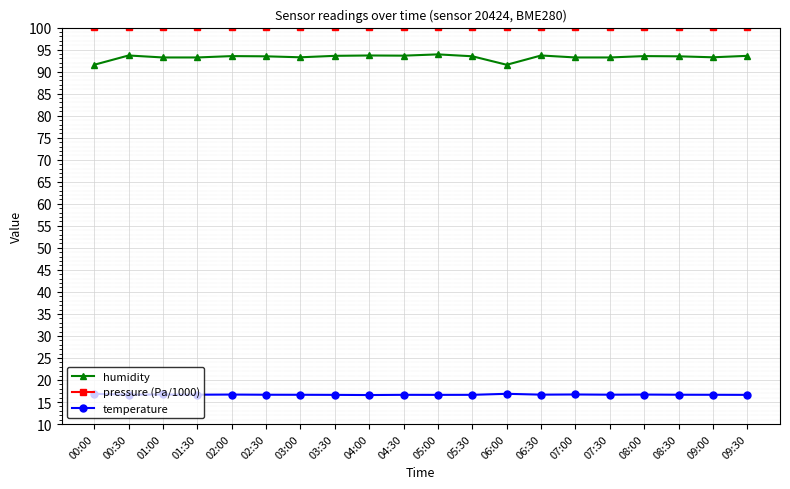

Rank the series at 01:00 from lowest to highest value.

temperature, humidity, pressure (Pa/1000)